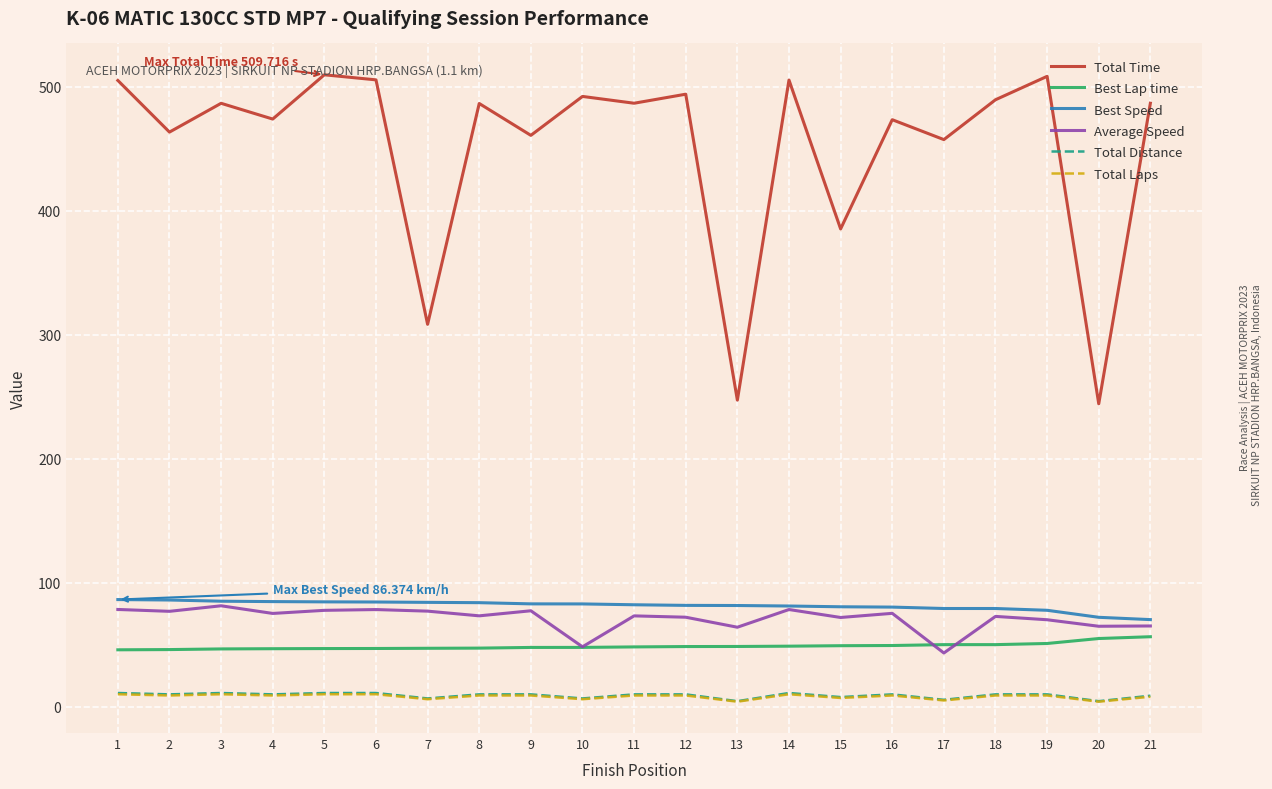

The Best Lap time series shows 46.8 at 5. True or false?

True